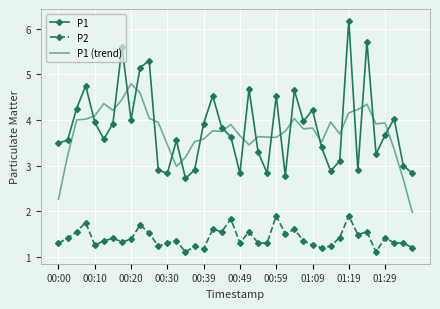

At how many categories does at least one series exceed 4?

18